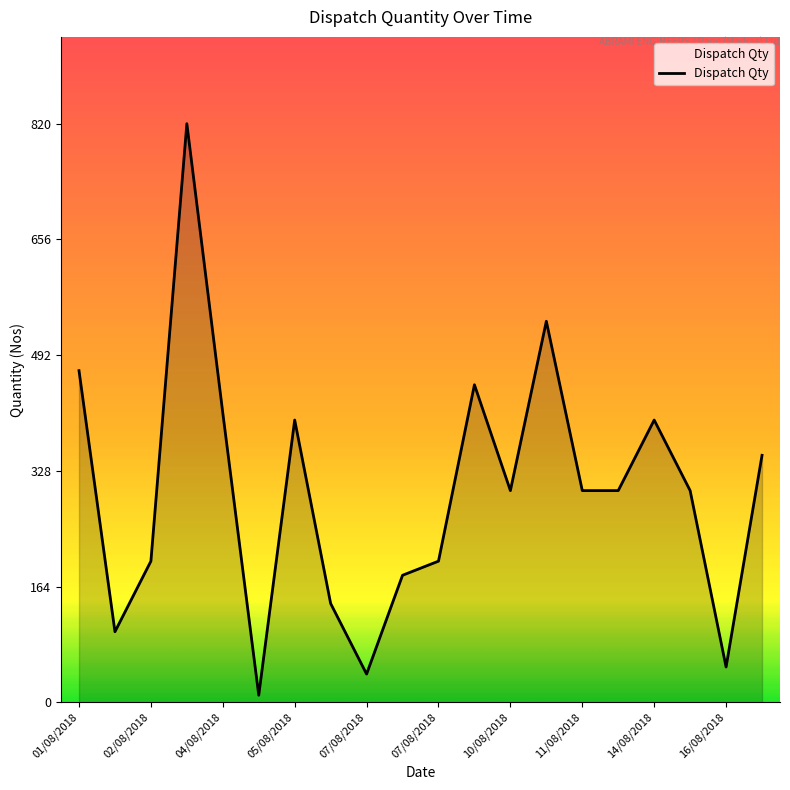

What is the maximum value shown in the chart?

820